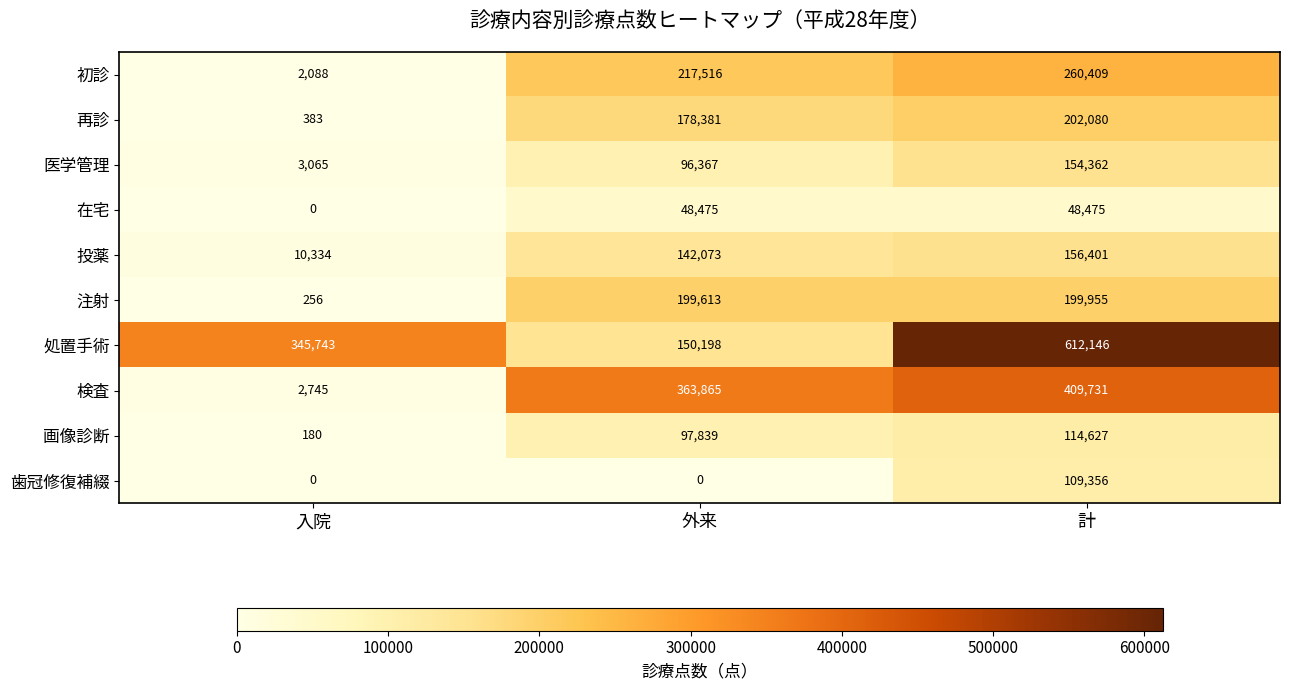

Is it true that 検査 equals 409731 at 計?

True